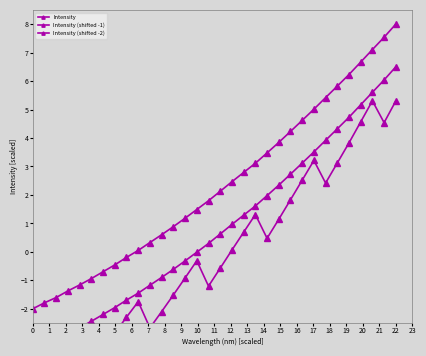

What is the label of the 13th point from the right?

18